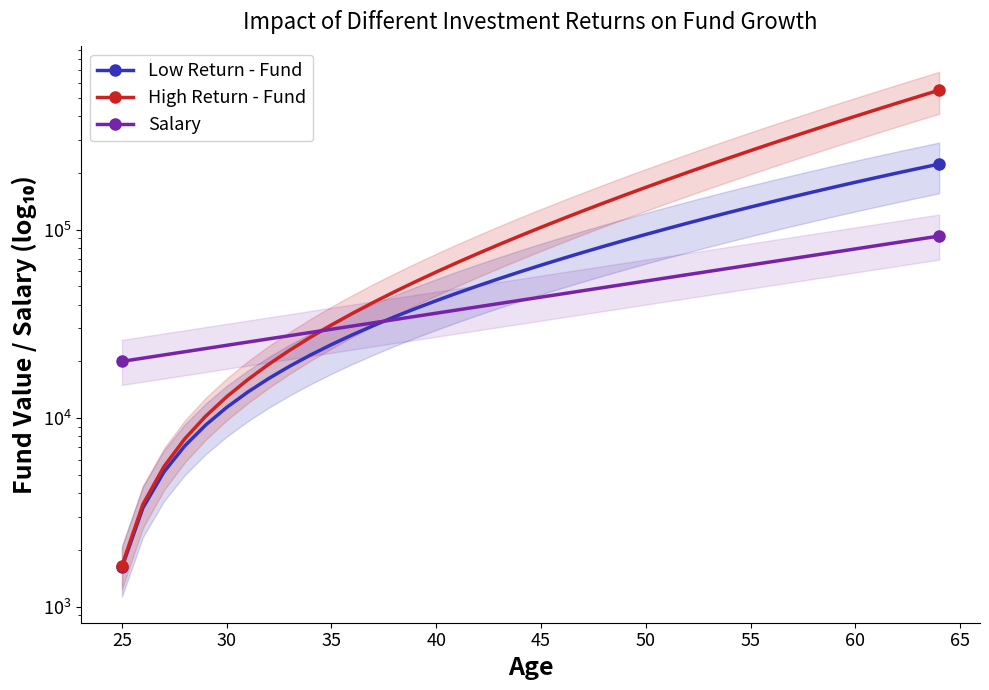

The High Return - Fund series shows 61931.9 at 11. True or false?

False